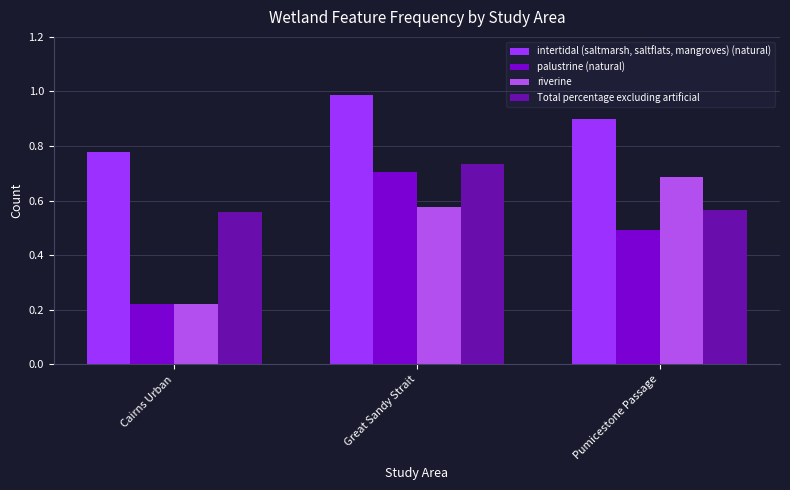

What are all the series names shown in the legend?

intertidal (saltmarsh, saltflats, mangroves) (natural), palustrine (natural), riverine, Total percentage excluding artificial